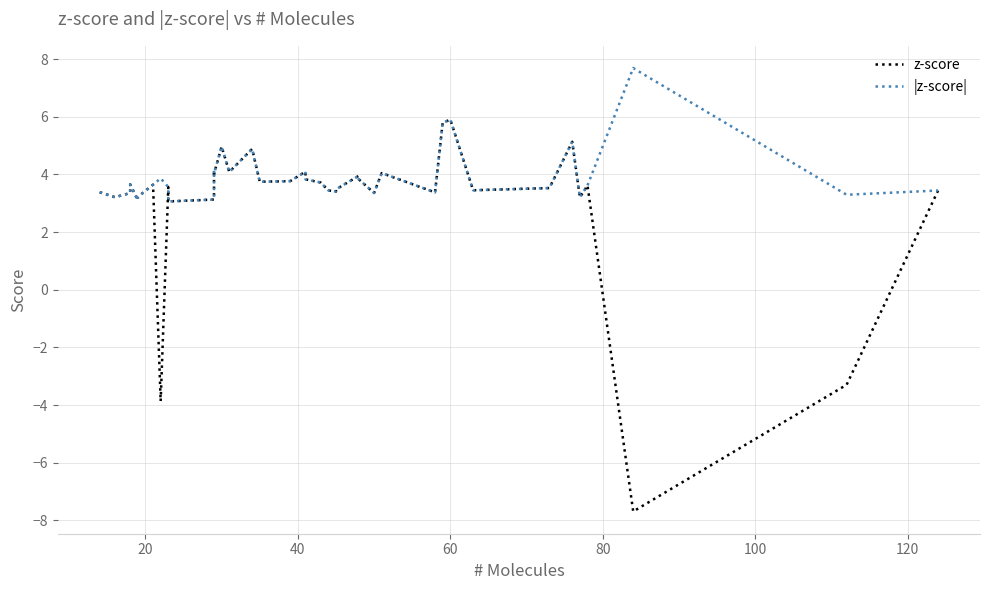

What is the difference between the second highest and minimum values in the z-score series?

13.5